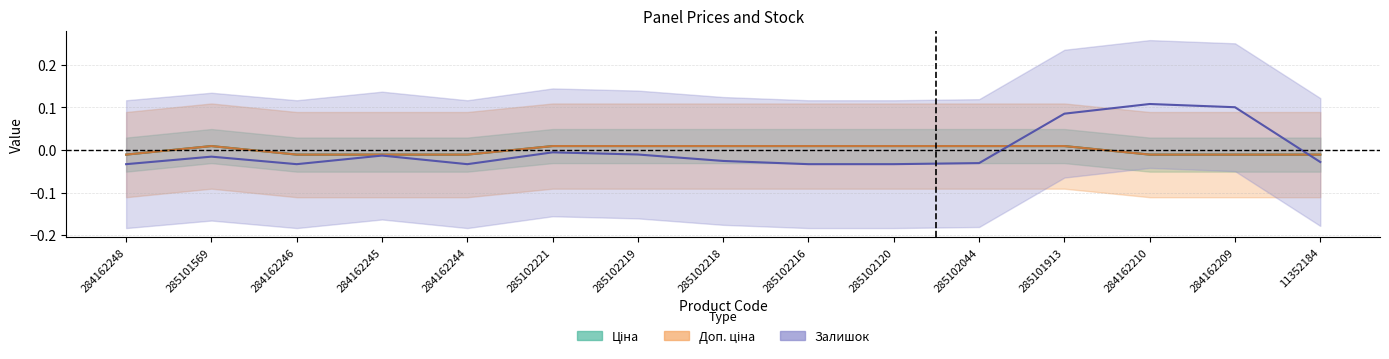

Count the number of categories in the chart.

15